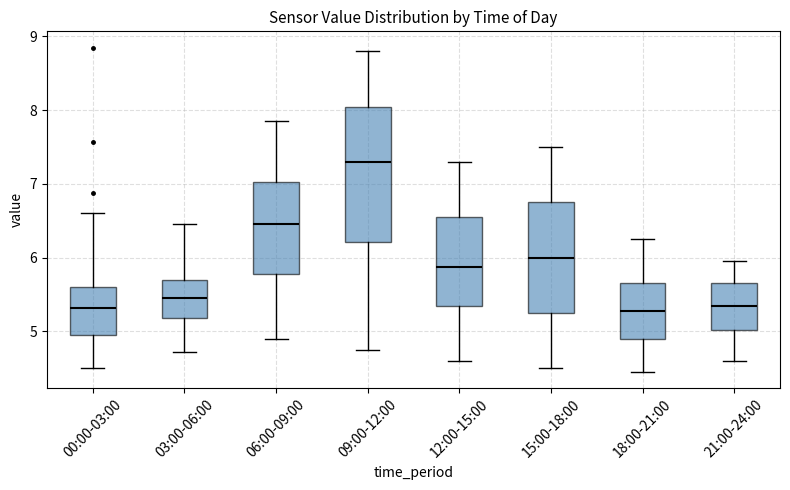

Reading left to right, transcribe this box plot: for each box, give where its median line is, the range the box spans, and where its two whiskers end, as read against the y-axis. The values are not printed on the chart, so give them approximately, as read against the axis.

00:00-03:00: median 5.3, box 4.9 to 5.6, whiskers 4.5 to 6.6
03:00-06:00: median 5.5, box 5.2 to 5.7, whiskers 4.7 to 6.5
06:00-09:00: median 6.5, box 5.8 to 7.0, whiskers 4.9 to 7.9
09:00-12:00: median 7.3, box 6.2 to 8.1, whiskers 4.8 to 8.8
12:00-15:00: median 5.9, box 5.4 to 6.6, whiskers 4.6 to 7.3
15:00-18:00: median 6.0, box 5.3 to 6.8, whiskers 4.5 to 7.5
18:00-21:00: median 5.3, box 4.9 to 5.7, whiskers 4.5 to 6.3
21:00-24:00: median 5.4, box 5.0 to 5.7, whiskers 4.6 to 6.0